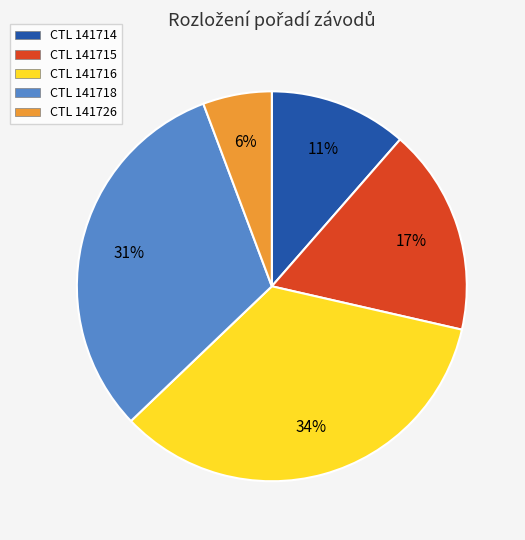

The CTL 141718 slice represents 31% of the pie. True or false?

True